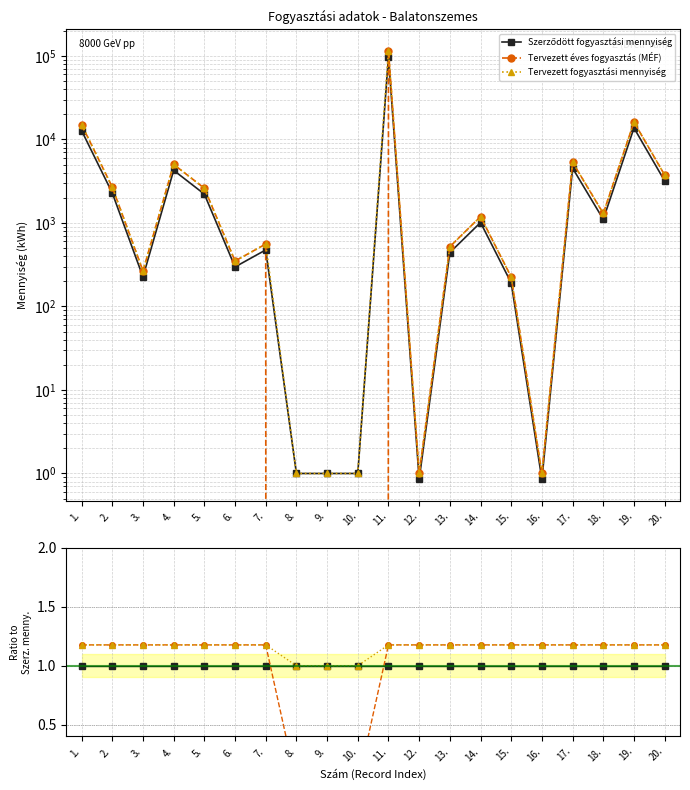

What are all the series names shown in the legend?

Szerződött fogyasztási mennyiség, Tervezett éves fogyasztás (MÉF), Tervezett fogyasztási mennyiség